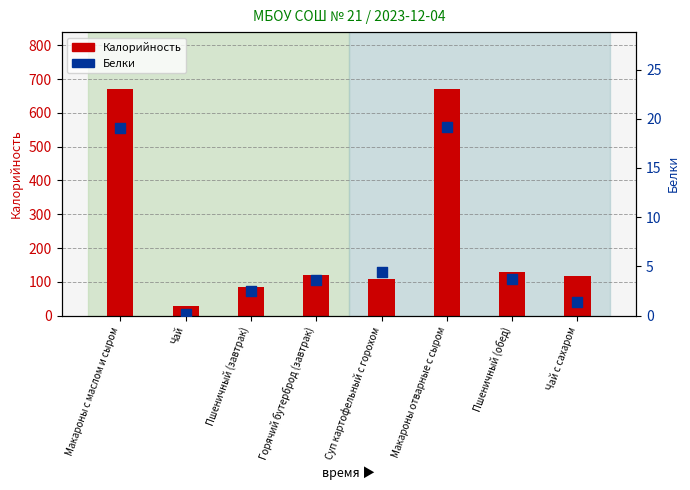

What is the total value across all series at Горячий бутерброд (завтрак)?

123.9